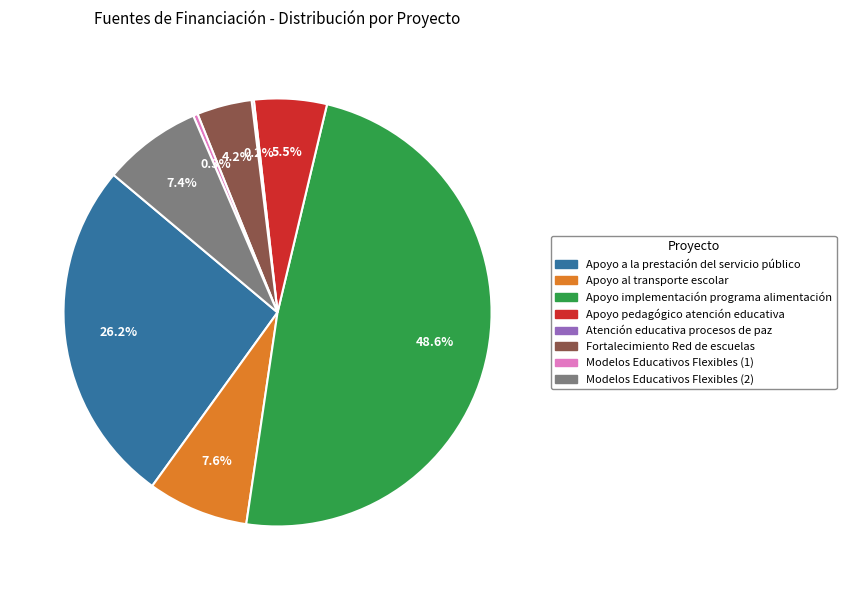

To the nearest percent, what is the average slice percentage?

12%